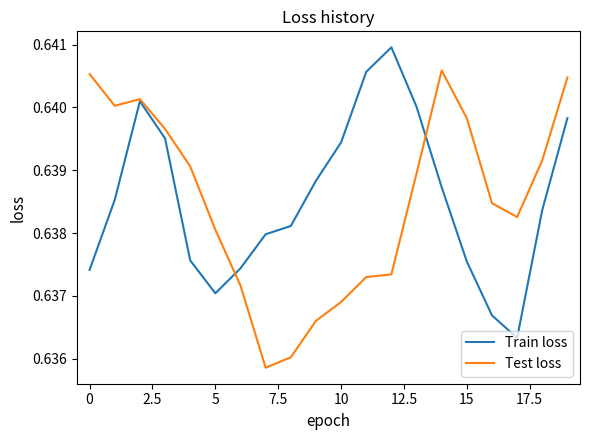

True or false: Train loss and Test loss cross at least once.

True